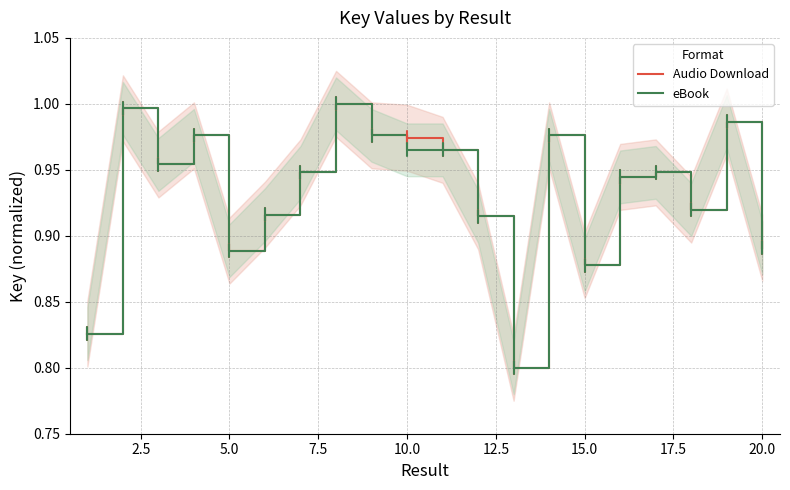

What is the difference between the second highest and minimum values in the eBook series?

0.2